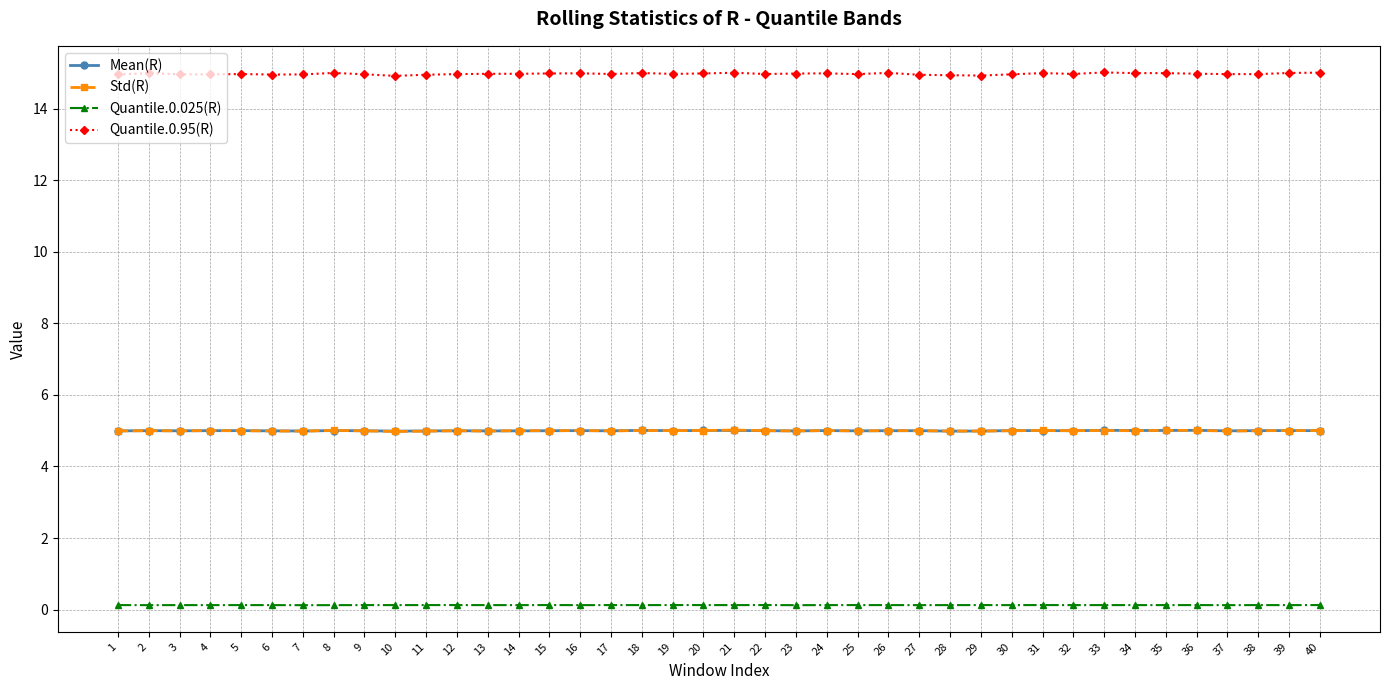

What is the maximum value for Std(R)?

5.0